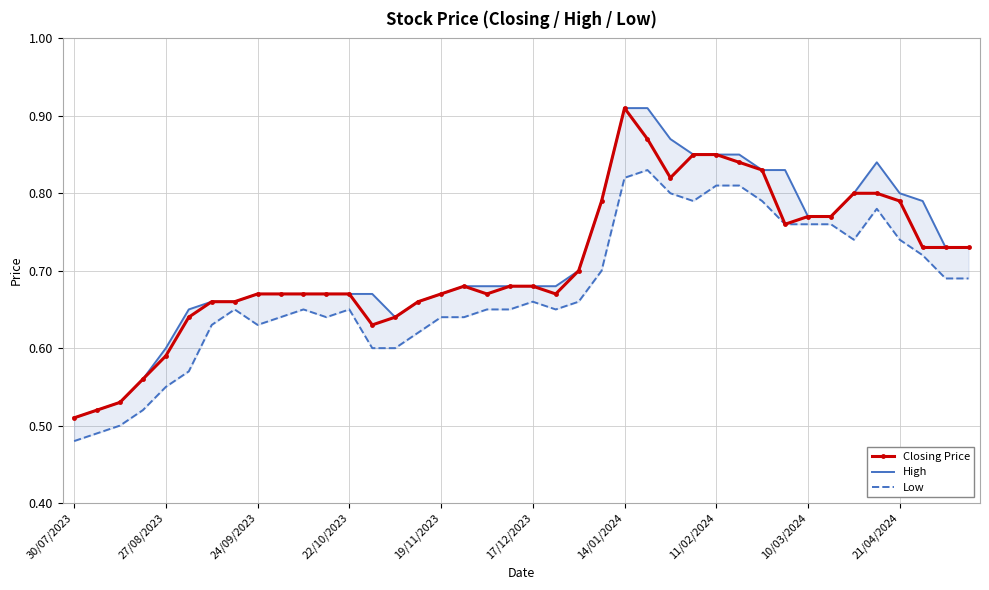

Which category has the lowest value in the Closing Price series?

30/07/2023